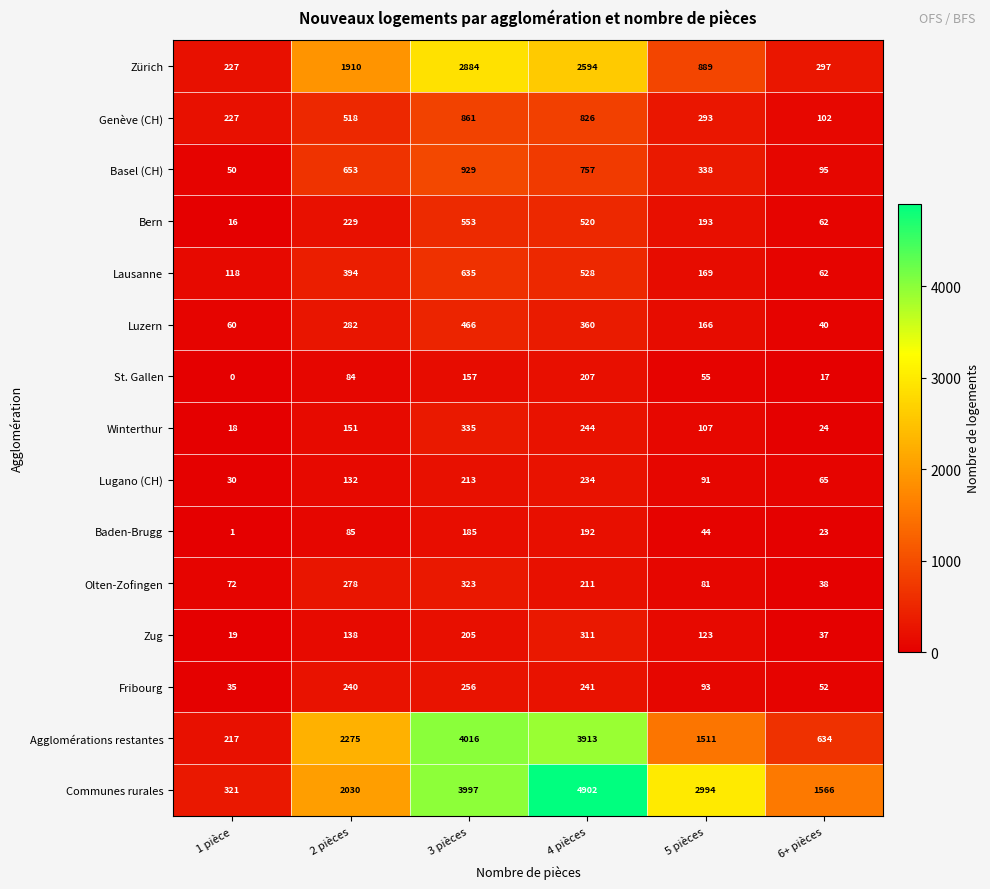

The value of Lausanne at 2 pièces is 394. True or false?

True